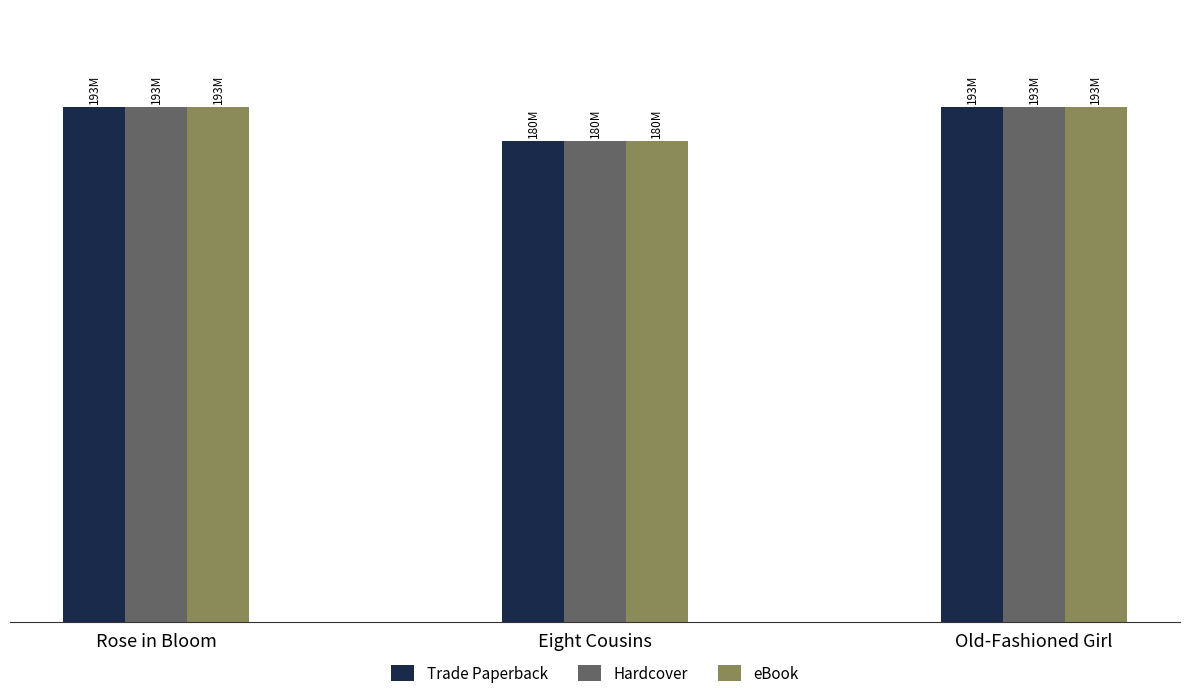

The value of eBook at Eight Cousins is 87595235. True or false?

False